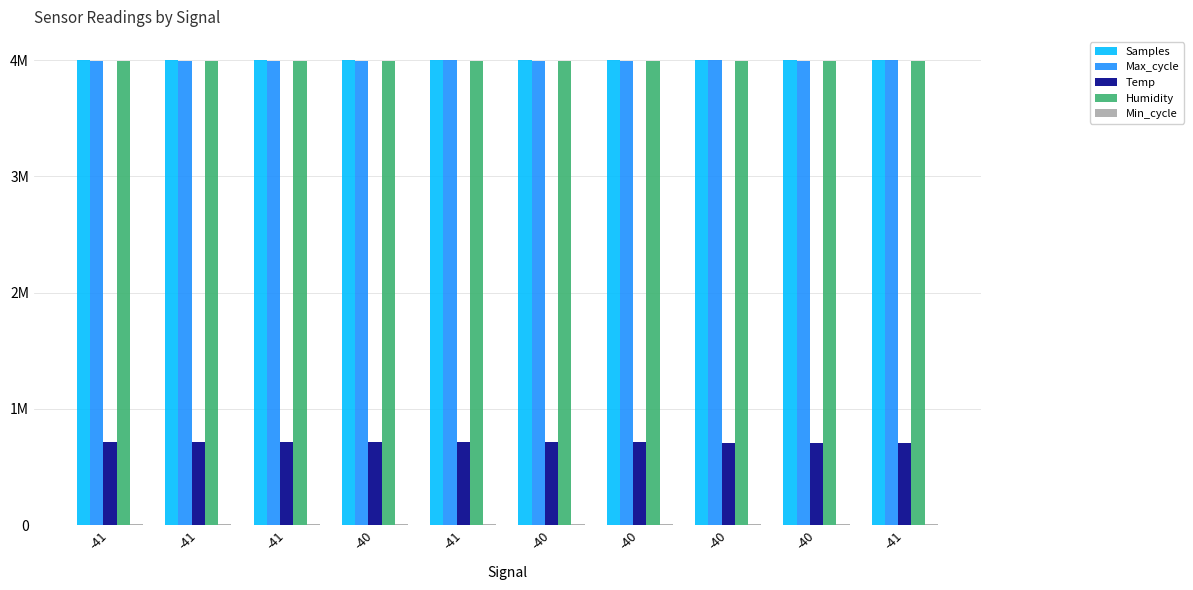

Are the bars grouped side by side (vs. stacked)?

Yes